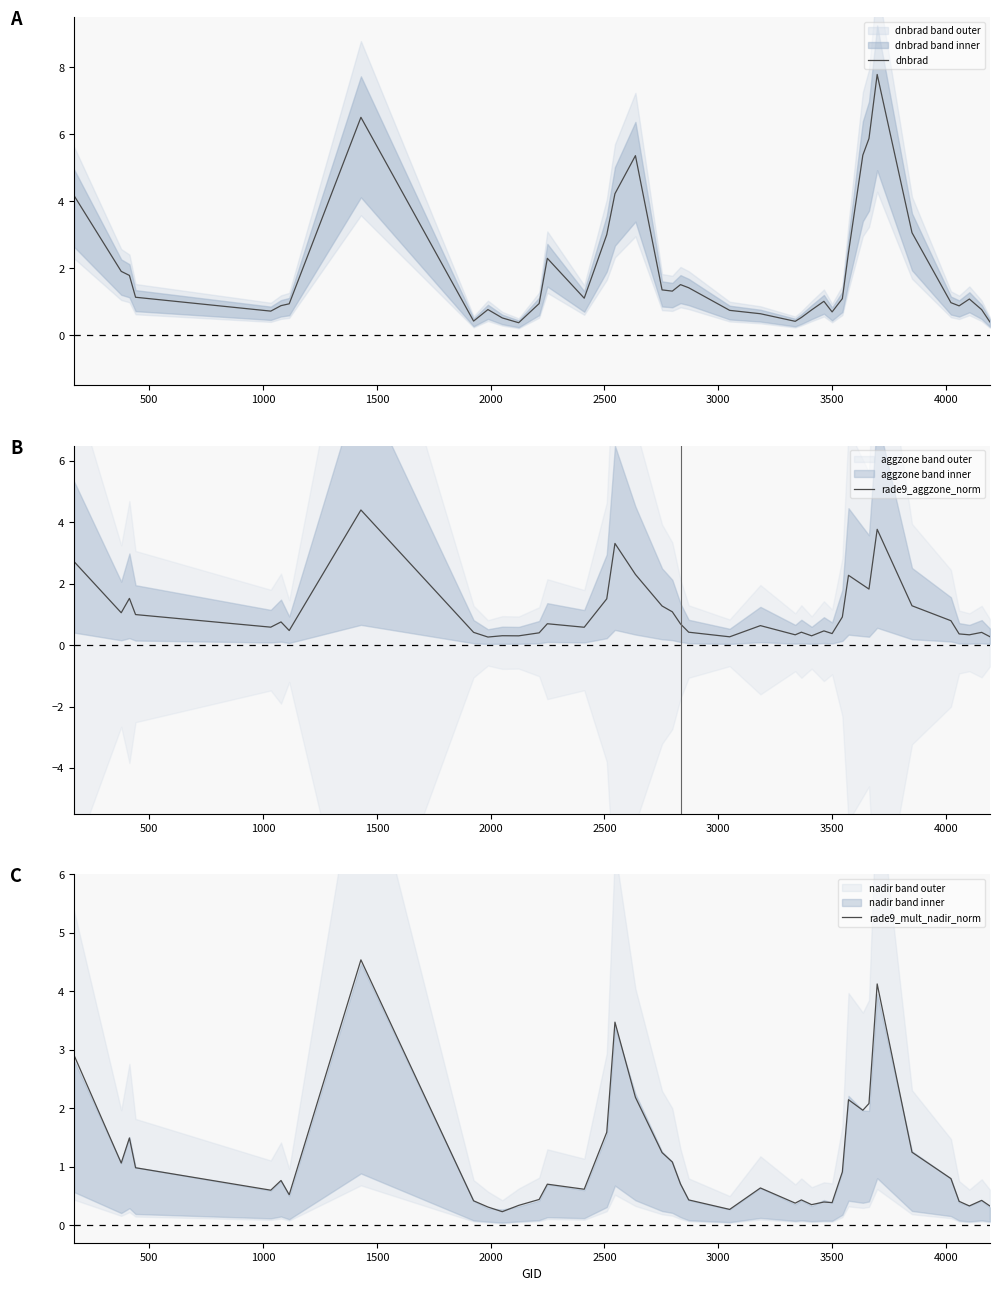

What is the maximum value shown in the chart?

7.8